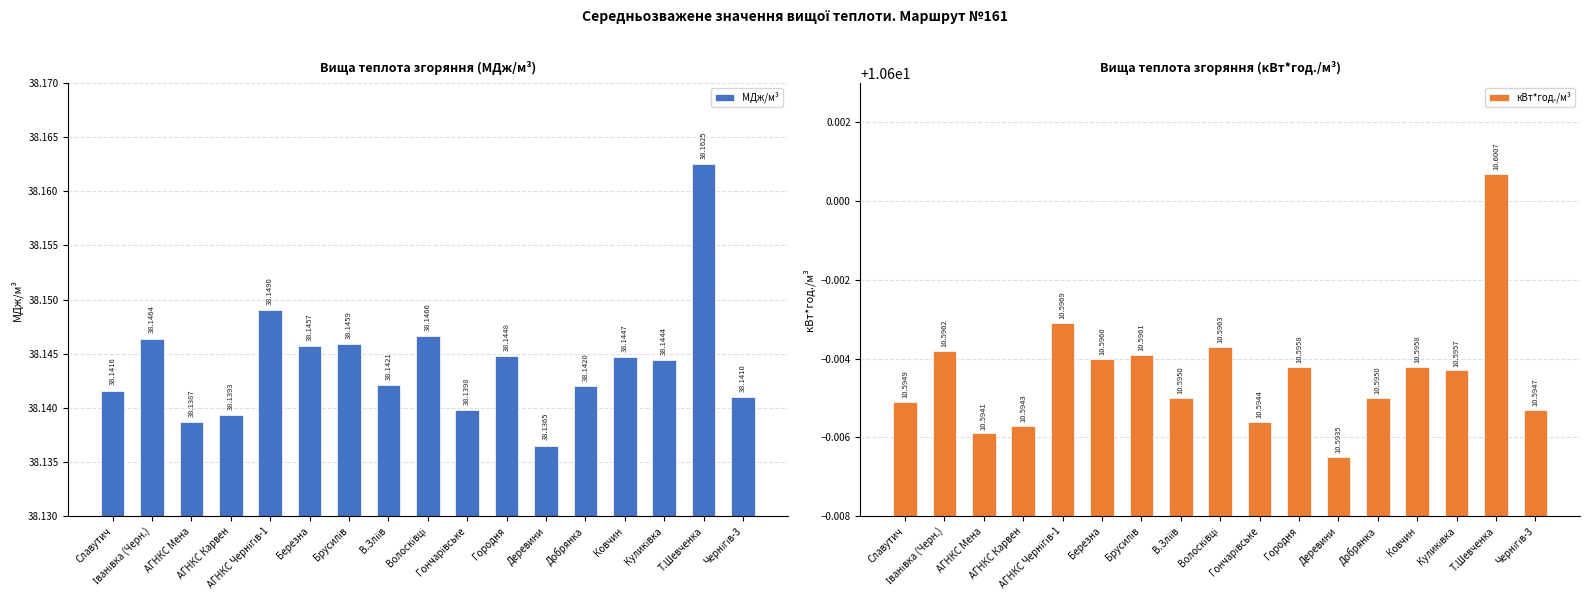

What is the lowest value of the кВт*год./м³ series?

10.6